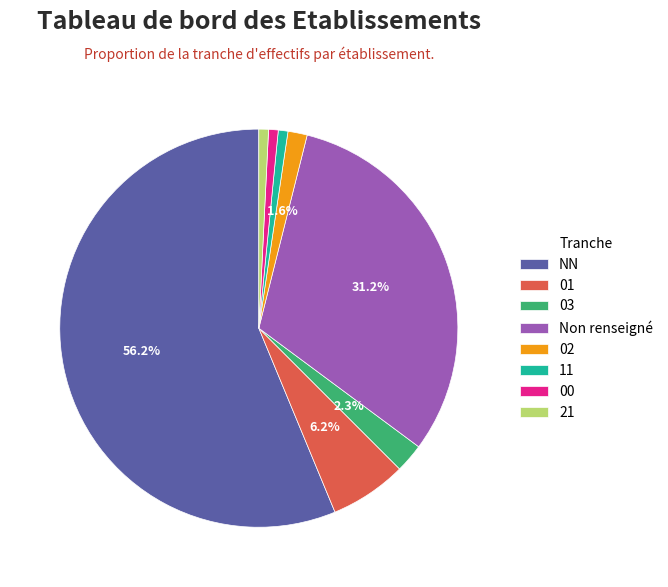

Between 00 and Non renseigné, which is larger?

Non renseigné